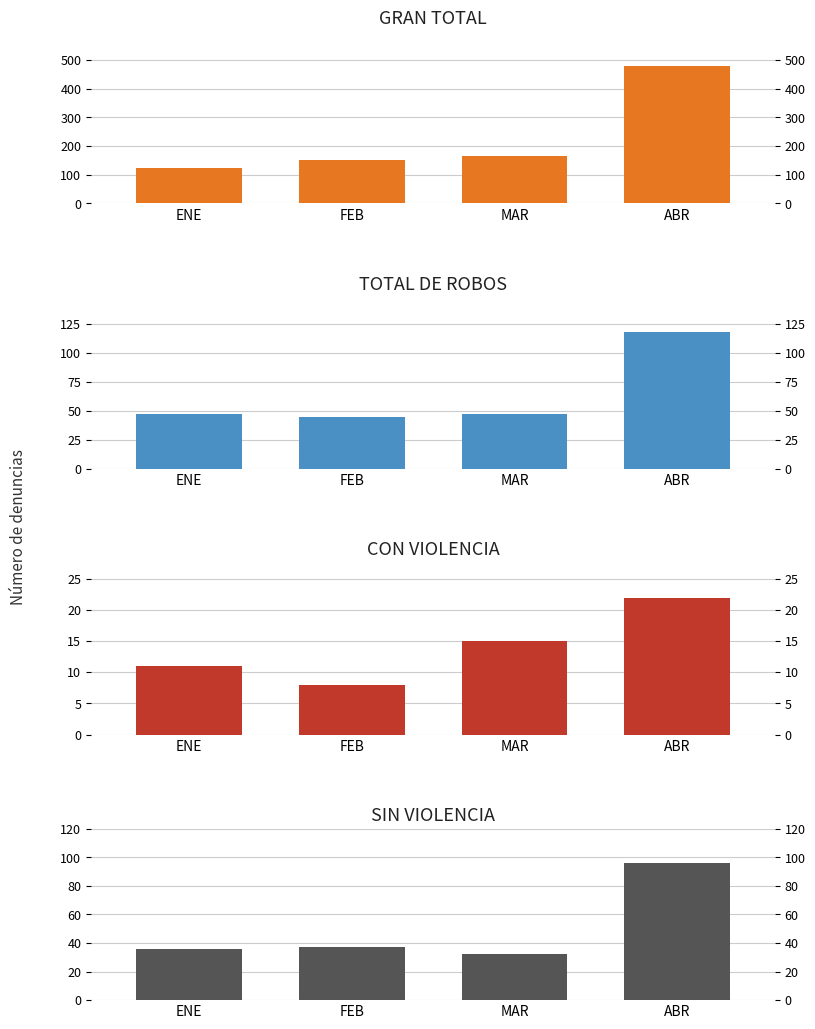

Rank the series by their maximum value, from lowest to highest.

CON VIOLENCIA, SIN VIOLENCIA, TOTAL DE ROBOS, GRAN TOTAL